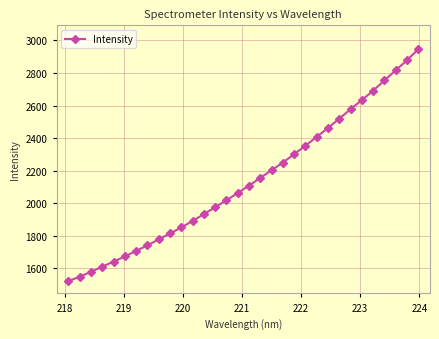

What is the greatest value displayed?

2945.4